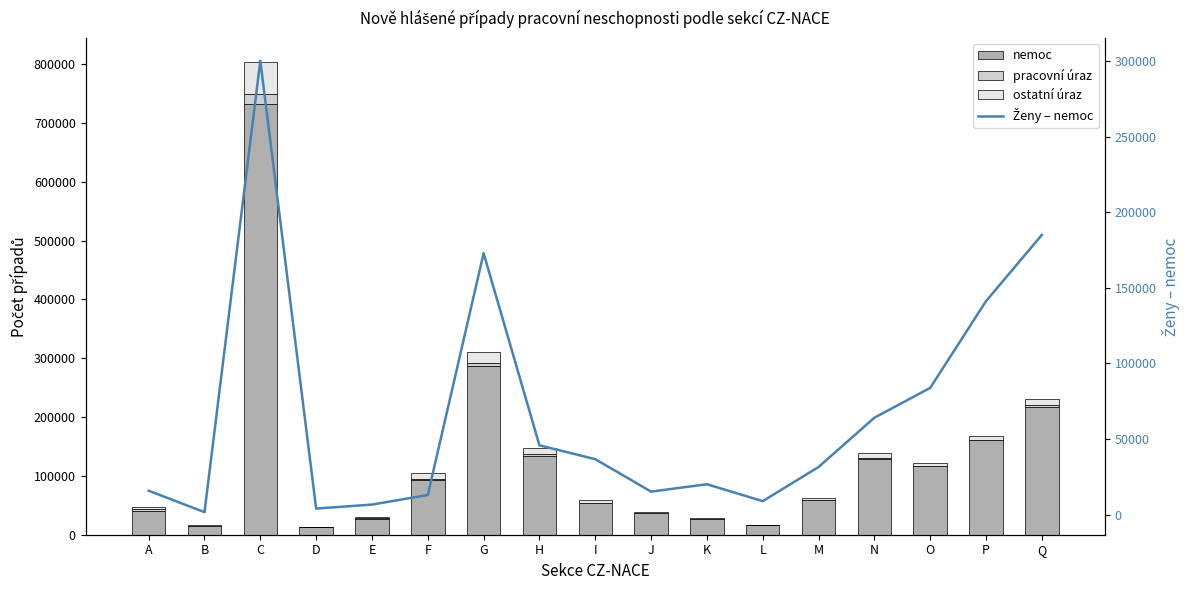

Rank the series at I from highest to lowest value.

nemoc, Ženy – nemoc, ostatní úraz, pracovní úraz